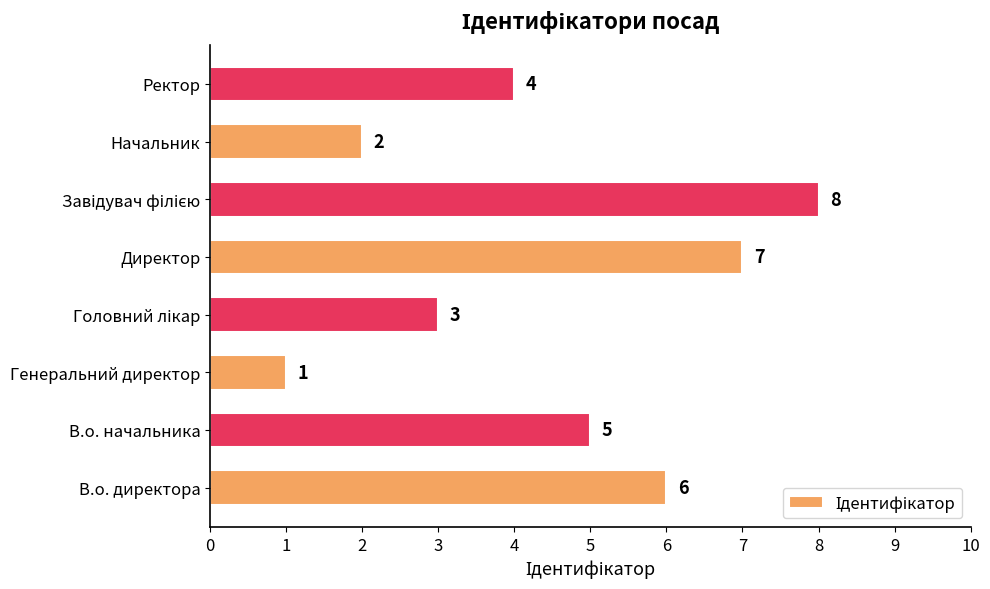

The chart shows a value of 5 at В.о. начальника. True or false?

True